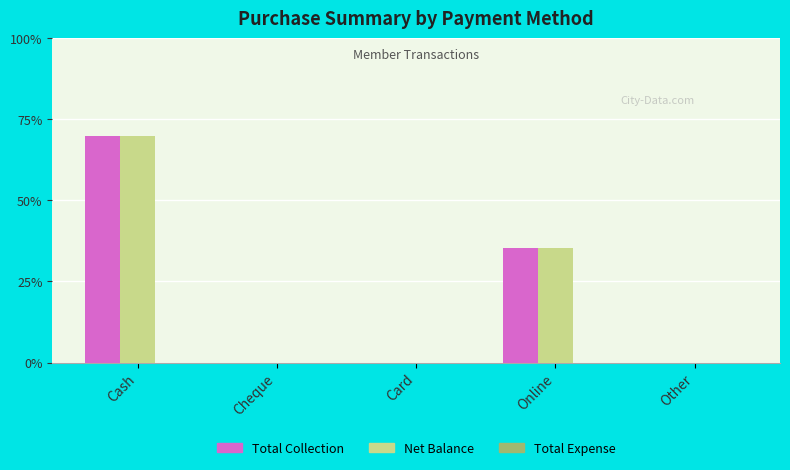

At which category is the sum across all series the highest?

Cash